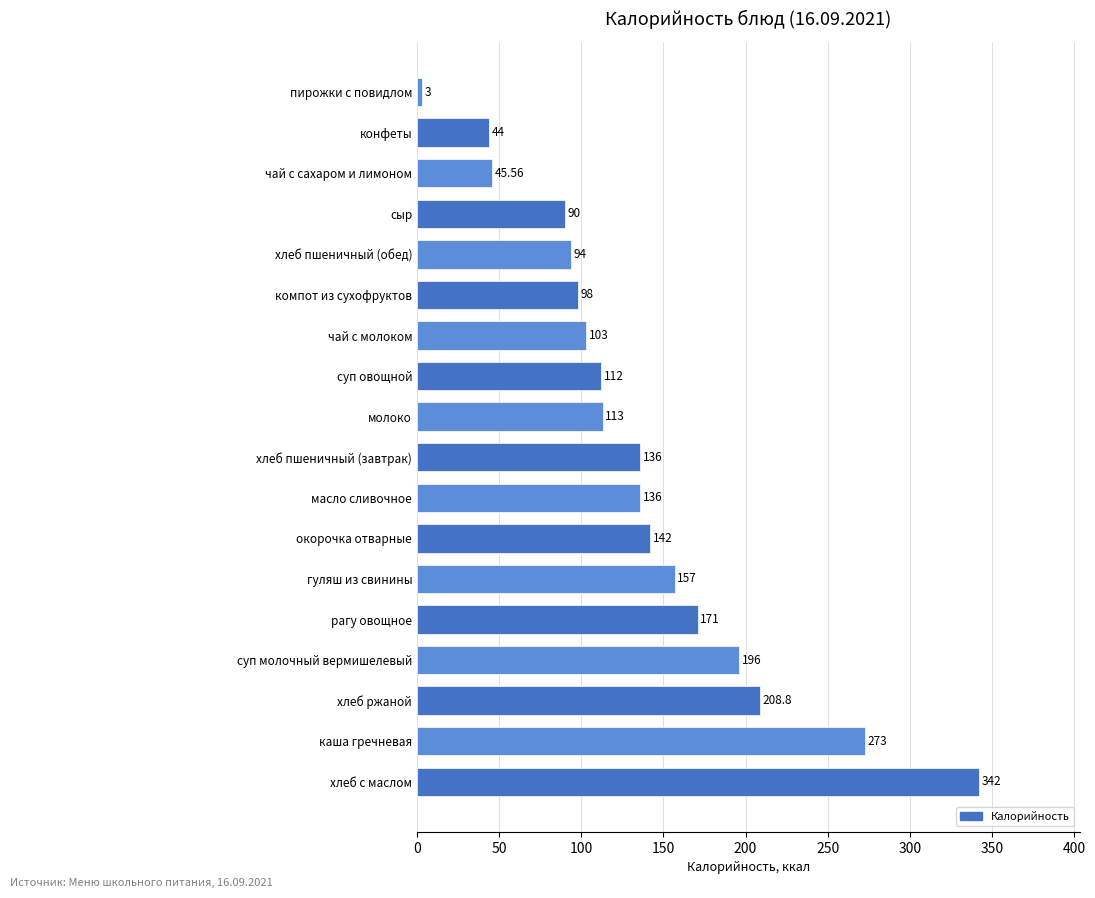

Between хлеб с маслом and хлеб пшеничный (завтрак), which is larger?

хлеб с маслом